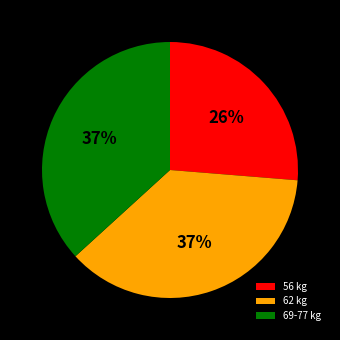

Is there a majority slice in this chart?

No